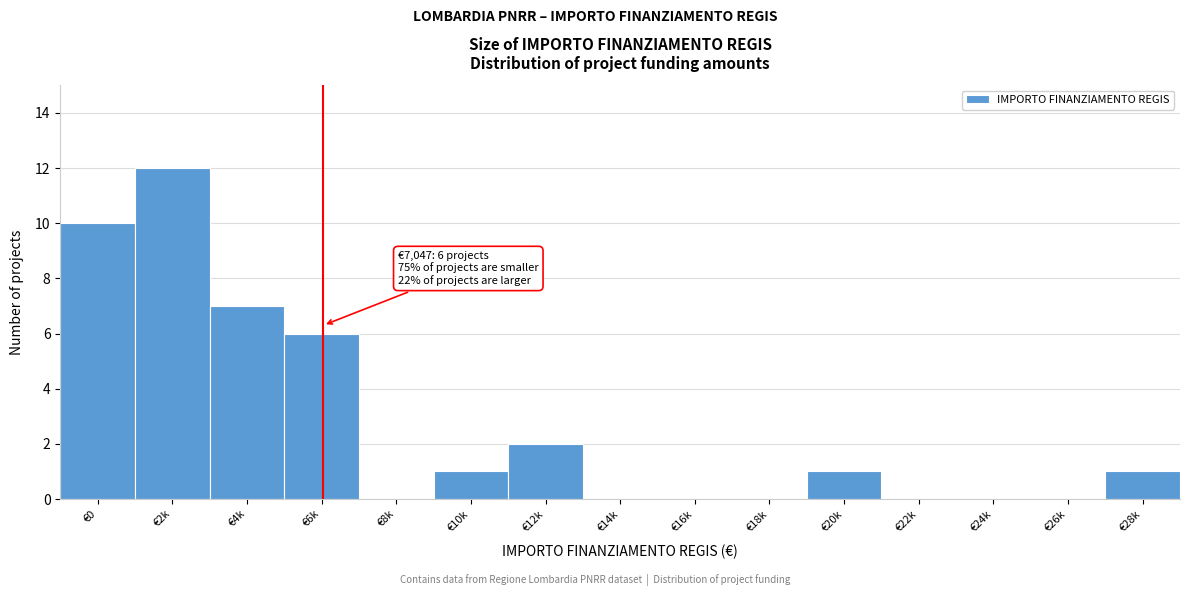

Reading left to right, extract all data points from this chart.

€0=10	€2k=12	€4k=7	€6k=6	€8k=0	€10k=1	€12k=2	€14k=0	€16k=0	€18k=0	€20k=1	€22k=0	€24k=0	€26k=0	€28k=1